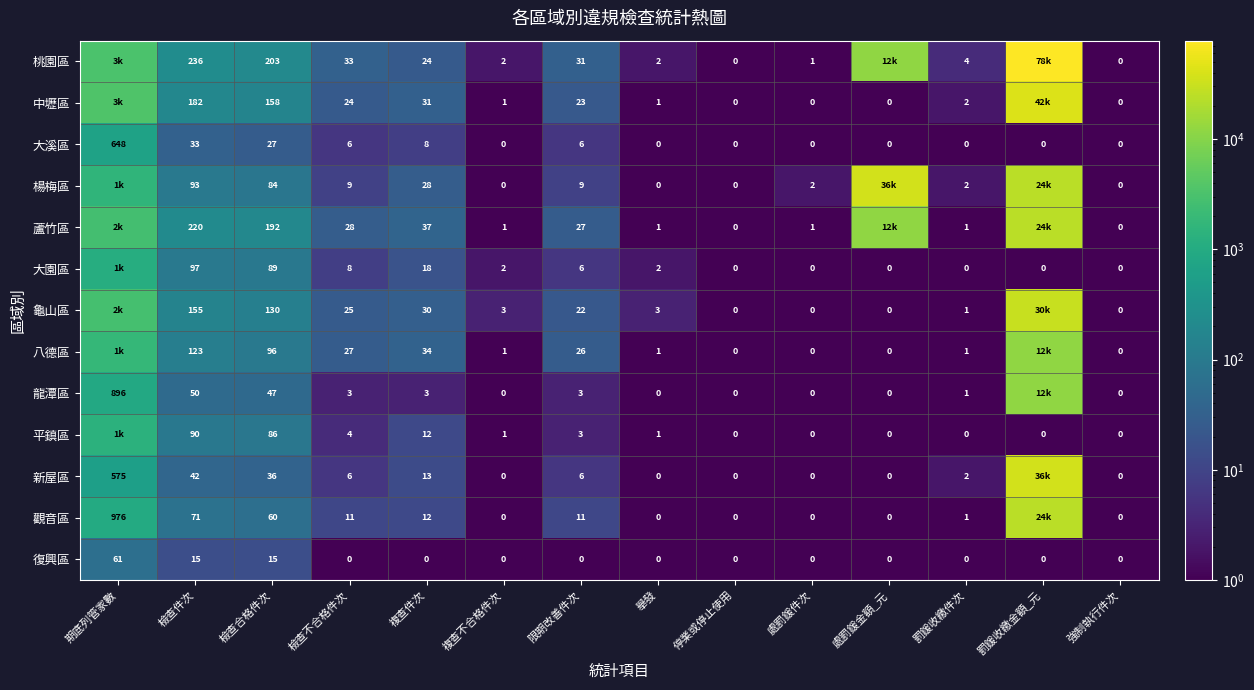

Between 複查件次 and 複查不合格件次, which is larger?

複查件次